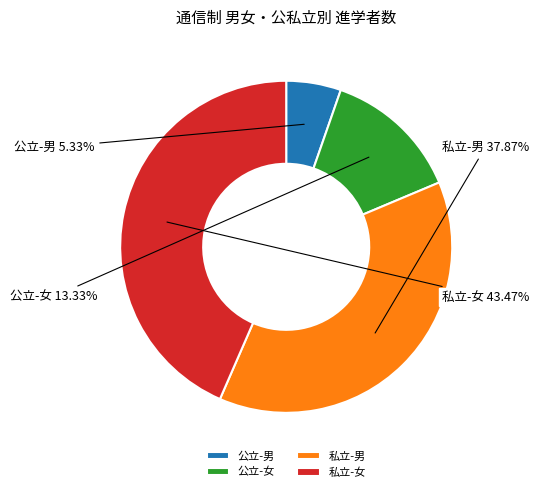

Which slice is the smallest?

公立-男